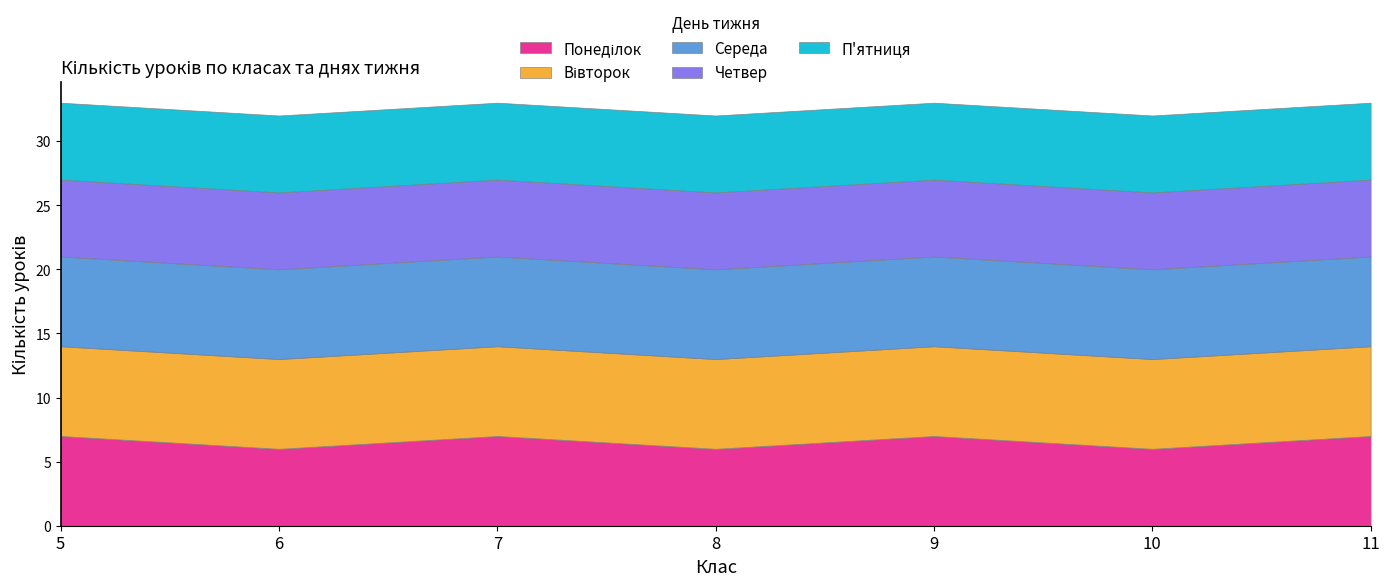

How many distinct data groups are displayed?

5